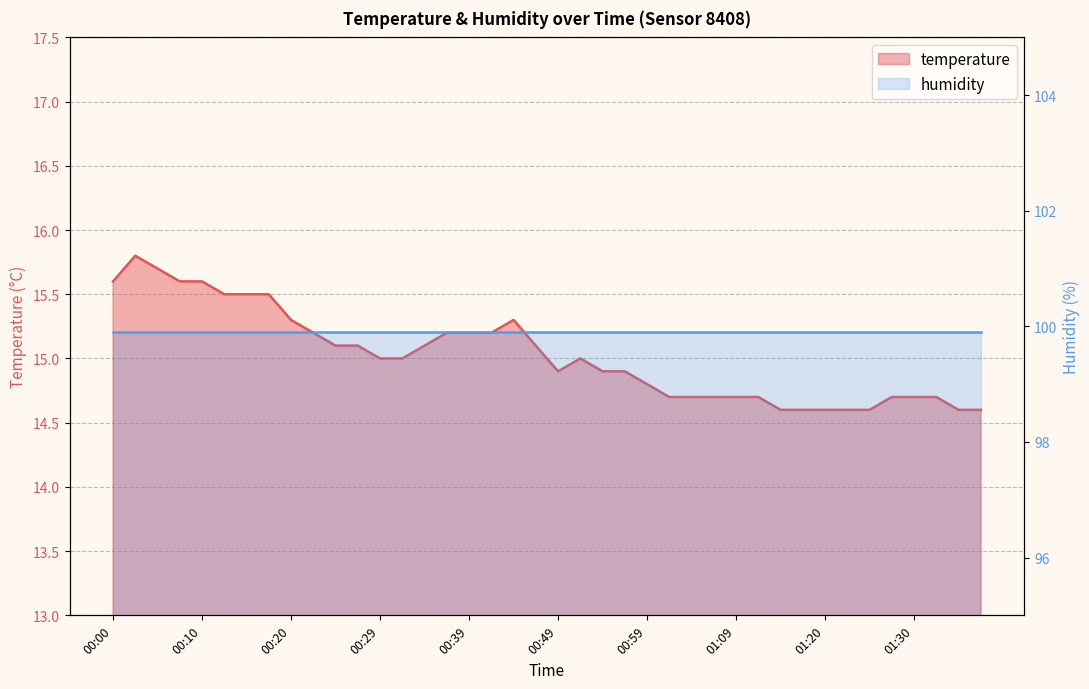

The value at 00:47 is 3.4. True or false?

False